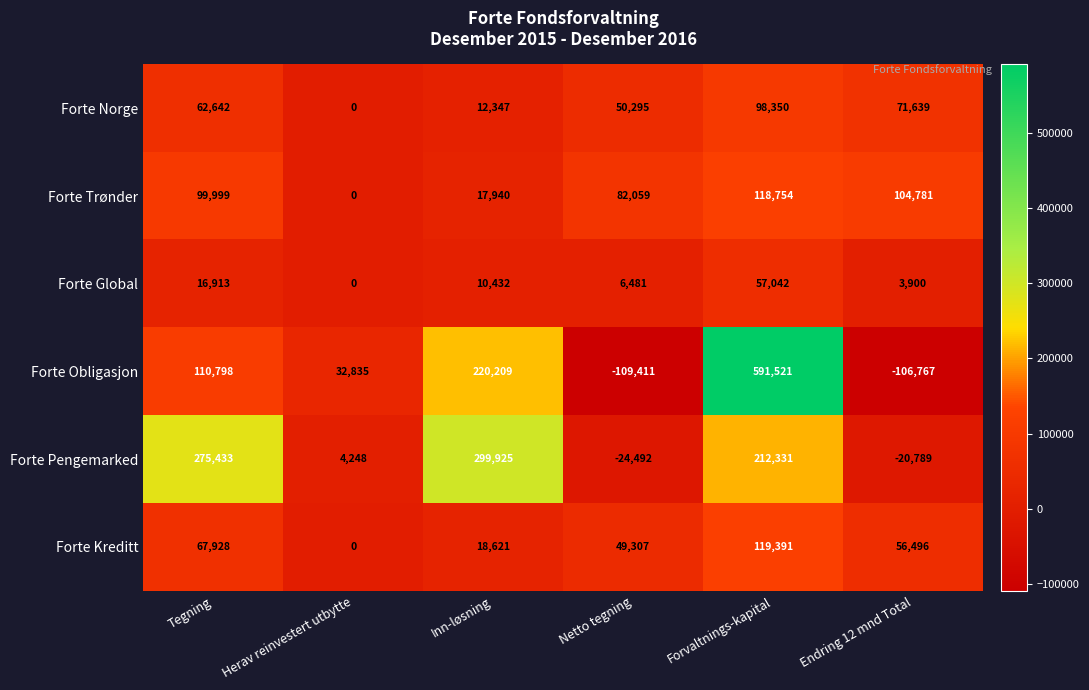

Is the value of Forte Global at Inn-løsning greater than the value of Forte Kreditt at Netto tegning?

No